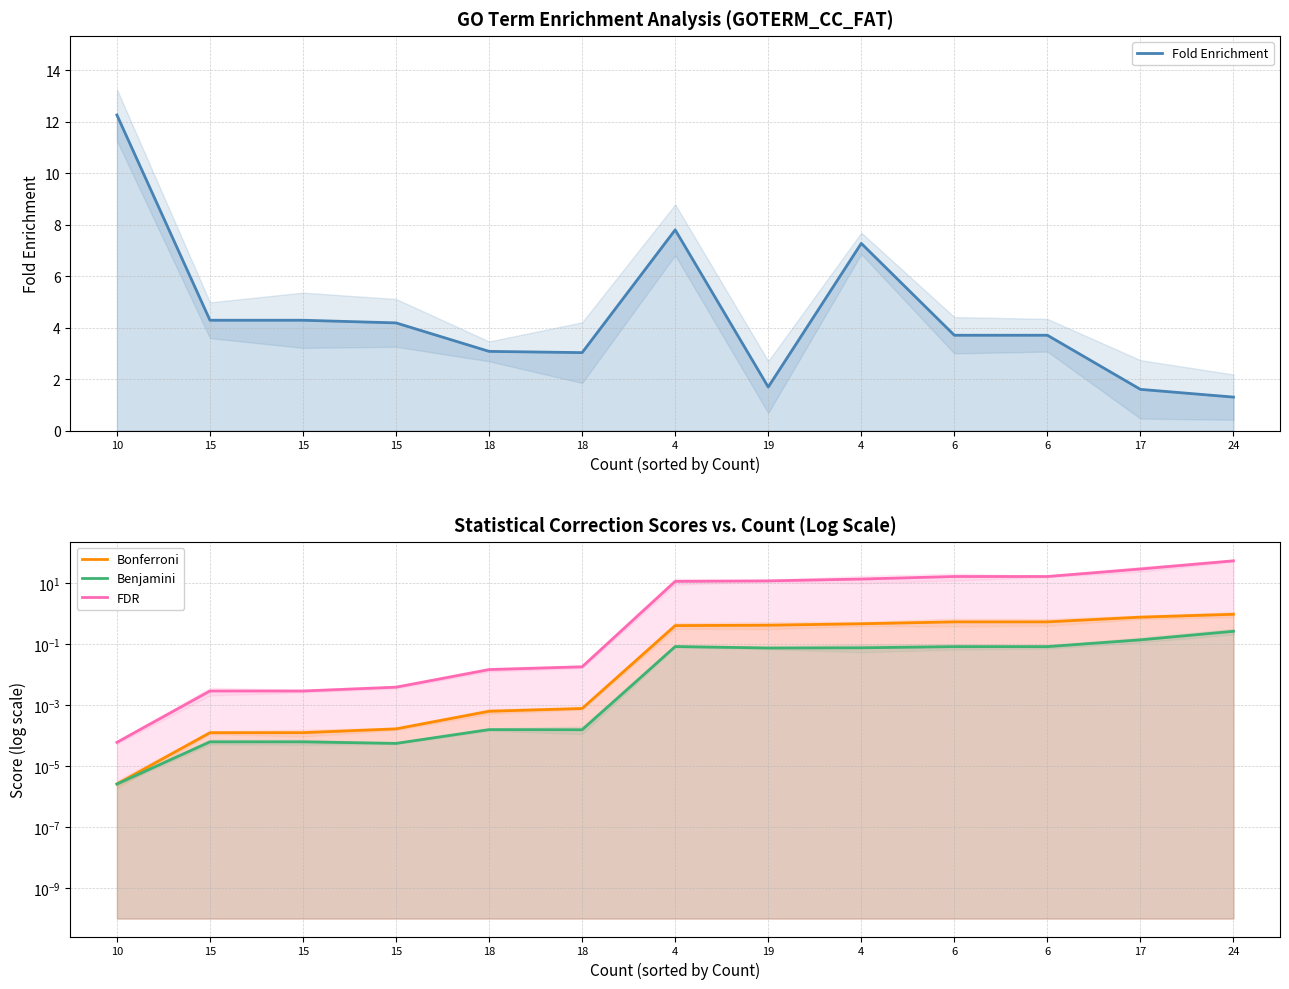

Between 15 and 4, which series saw the biggest shift?

FDR